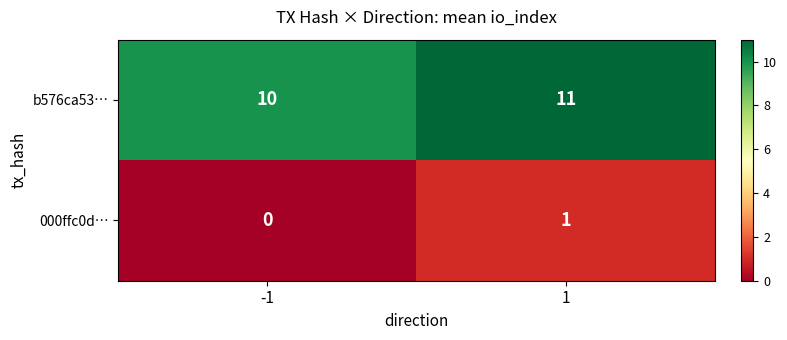

Rank the series by their maximum value, from lowest to highest.

000ffc0d…, b576ca53…